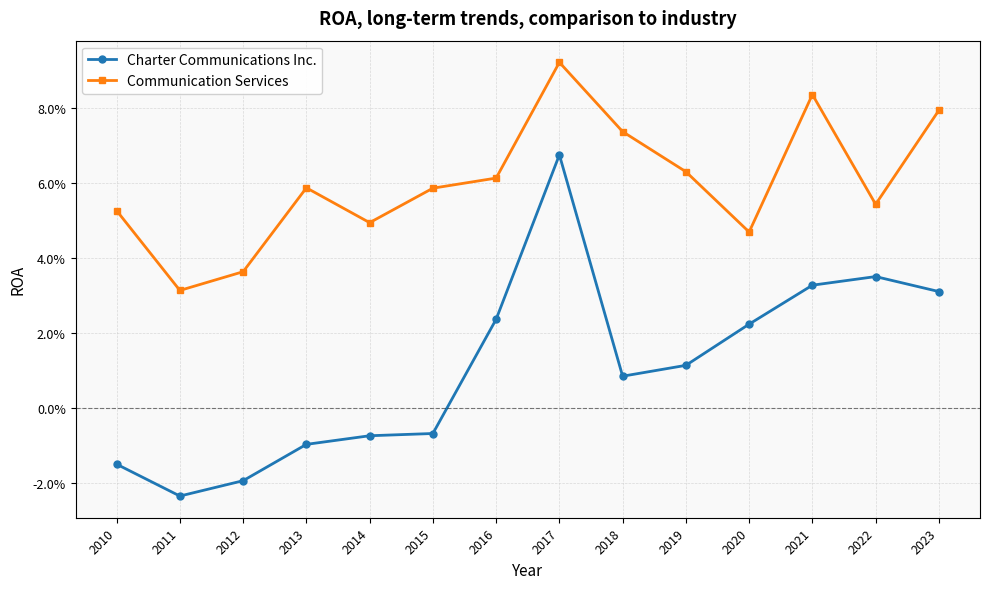

True or false: Communication Services has more than 1 points higher than both neighbors.

True